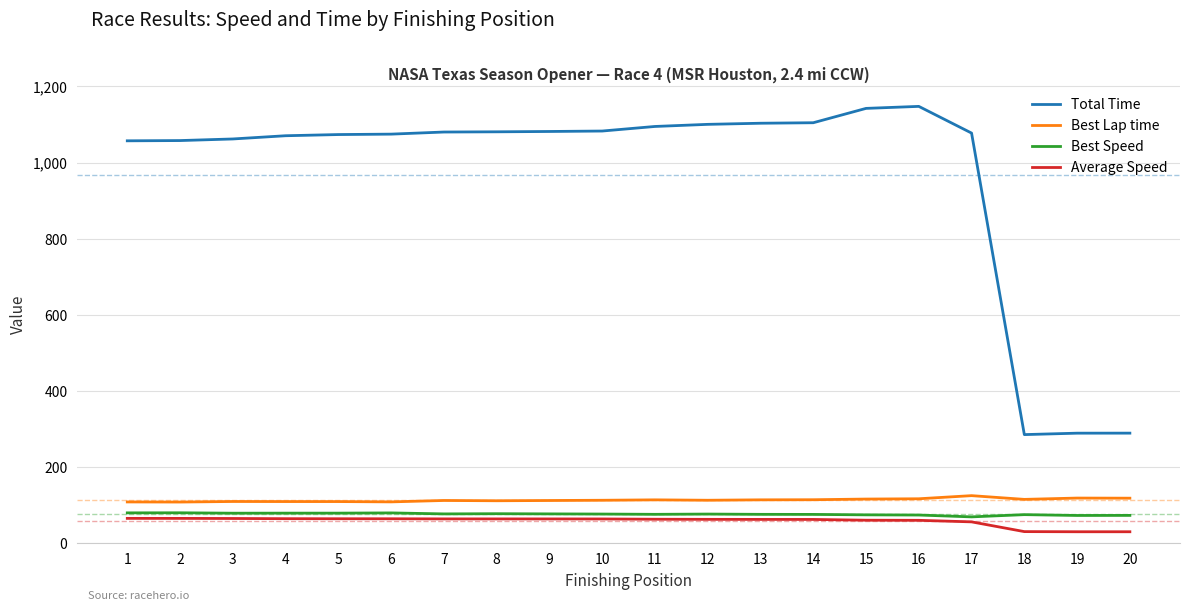

The Best Lap time series shows 109.0 at 4. True or false?

True